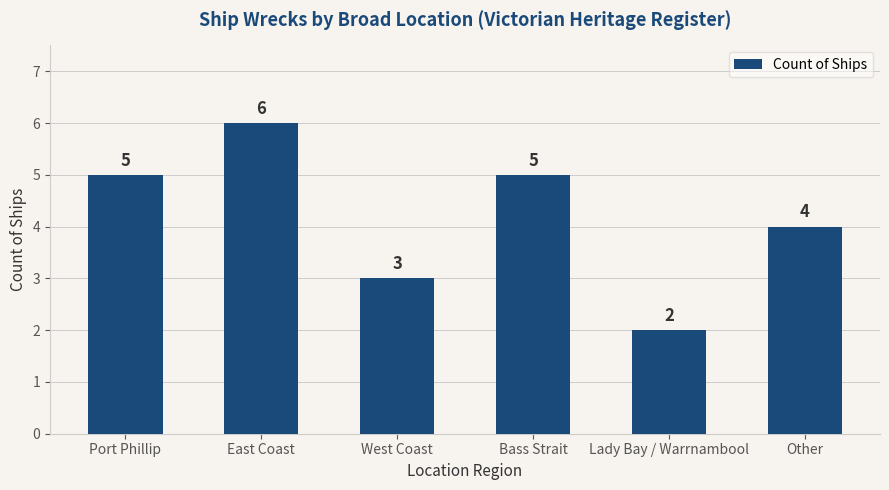

What is the value of the 4th bar from the left?

5